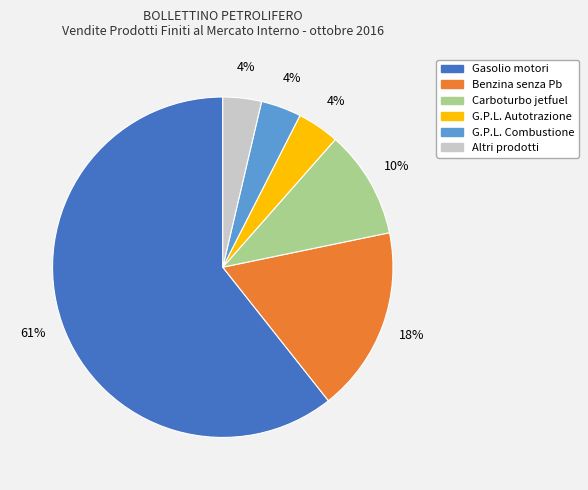

How many slices are in this pie chart?

6